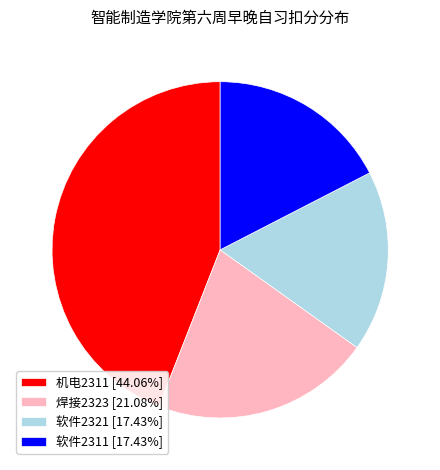

Approximately how many times larger is the value at 焊接2323 [21.08%] compared to 软件2321 [17.43%]?

1.2